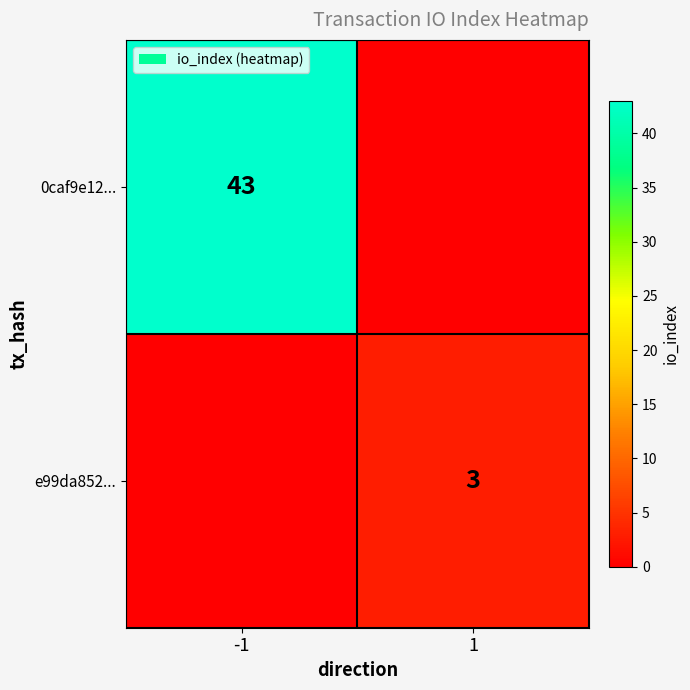

Is it true that 0caf9e12... equals 58 at -1?

False